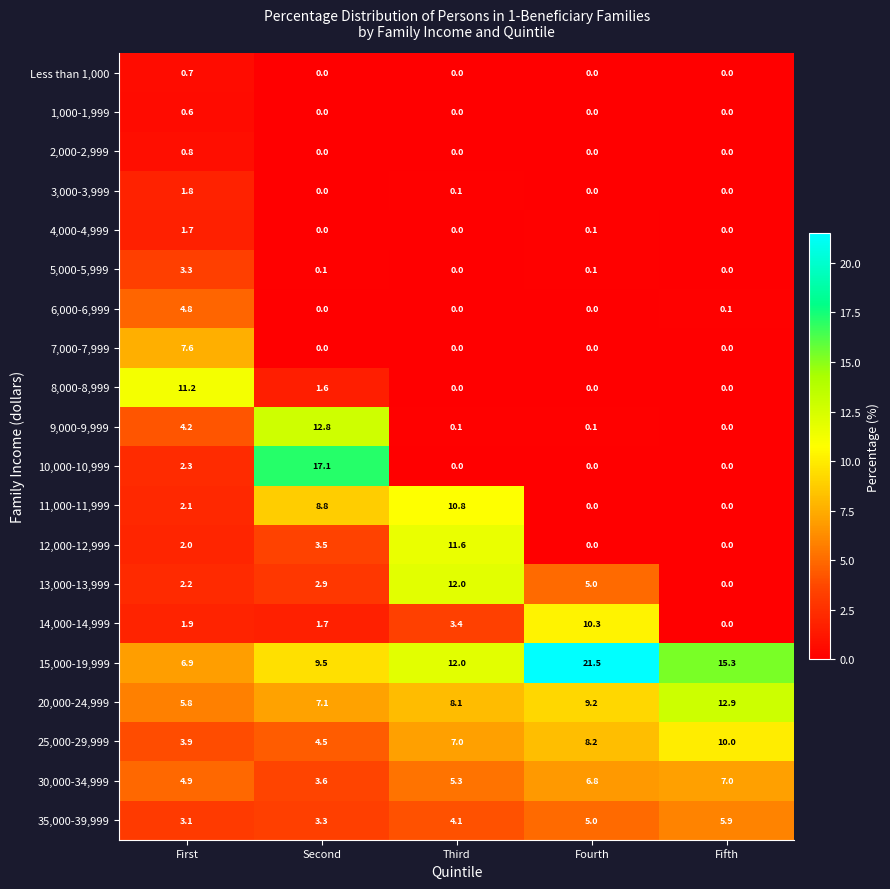

What is the difference between the highest and lowest values at Fifth?

15.3